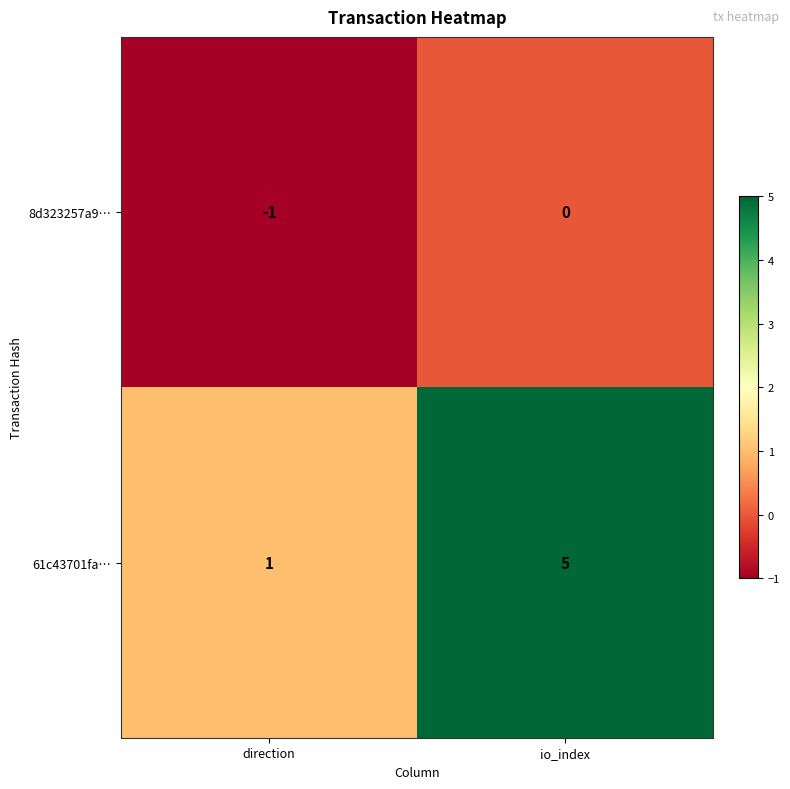

At which category does the chart reach its minimum across all series?

direction